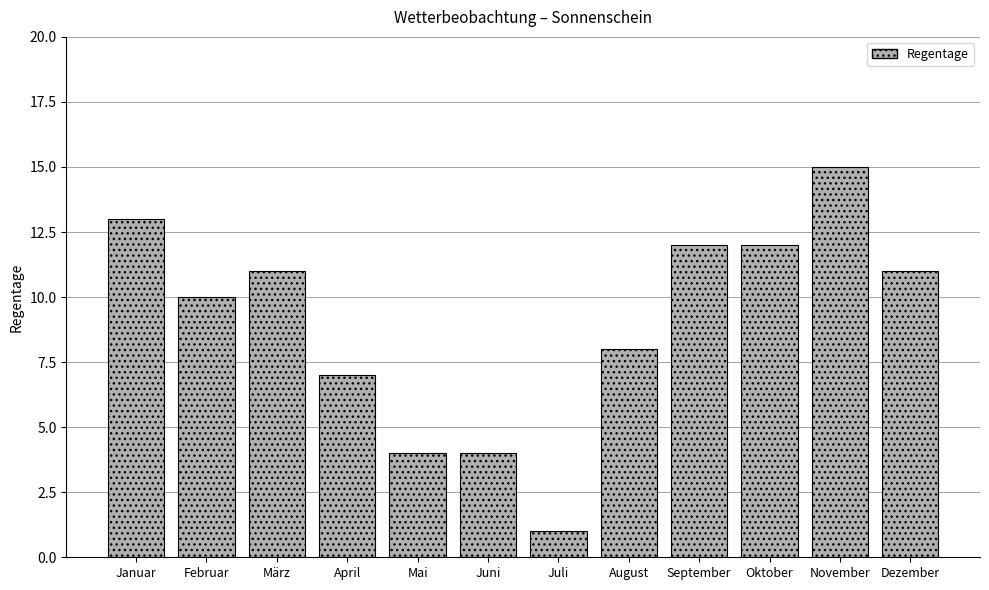

True or false: the data shows 6 at September.

False